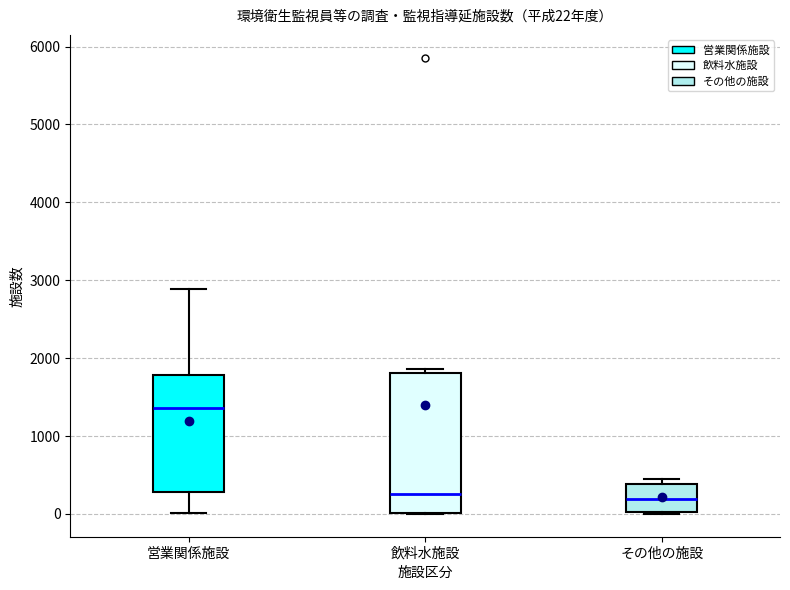

Comparing the boxes themselves (not the whiskers), which one is the tallest?

飲料水施設